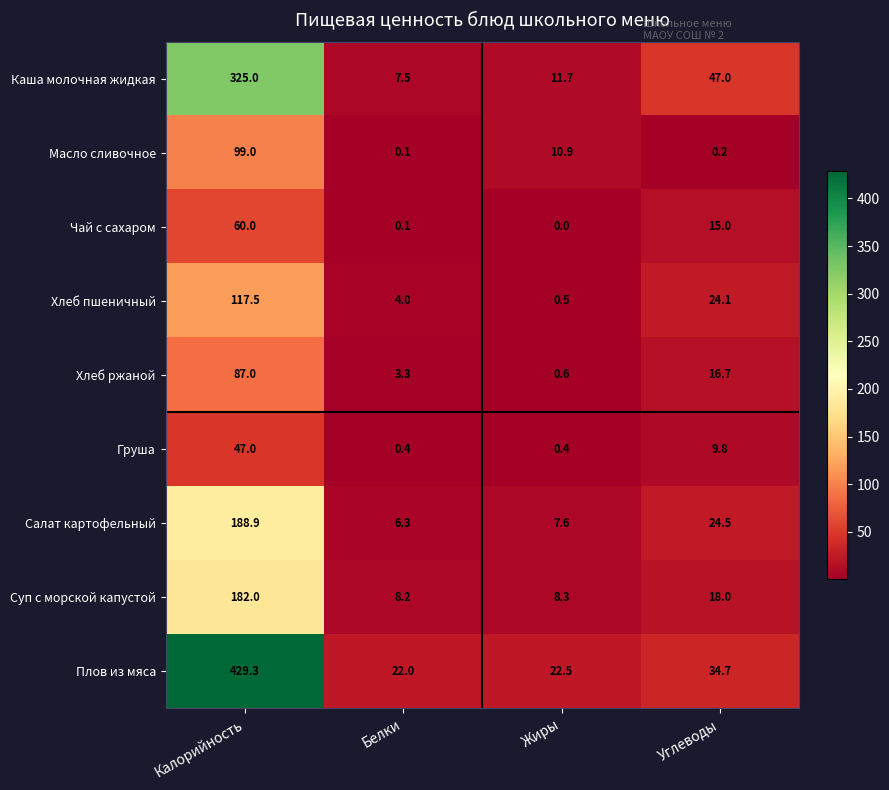

How many values in the Хлеб ржаной series exceed 16?

2